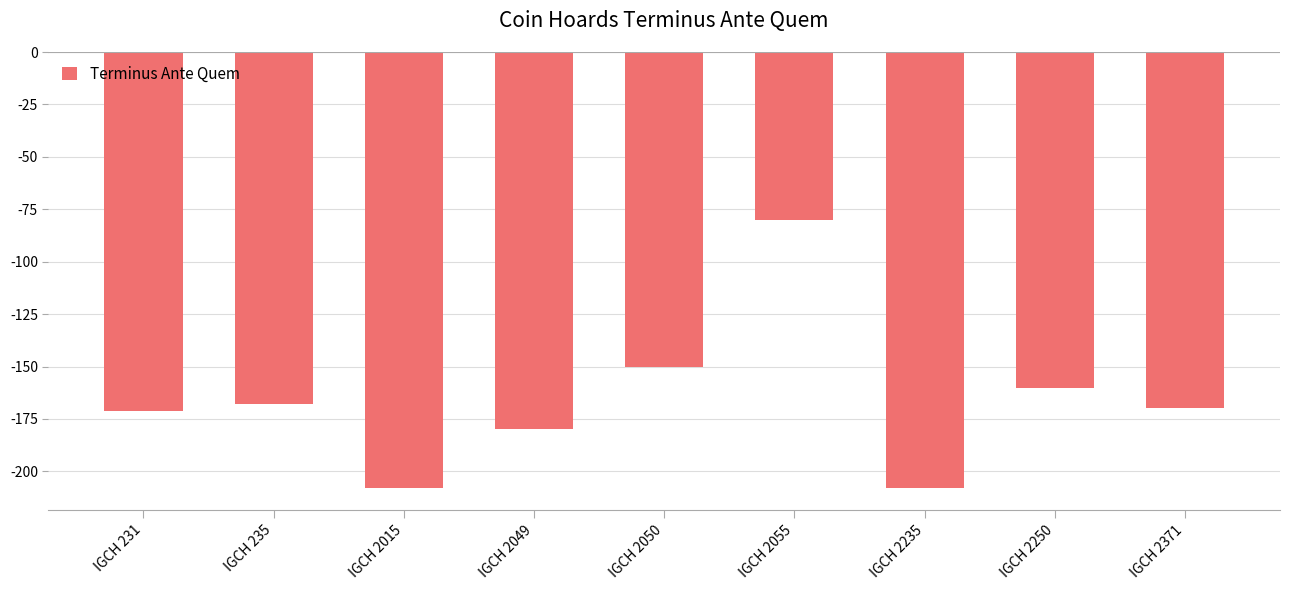

How many bars are there in total?

9